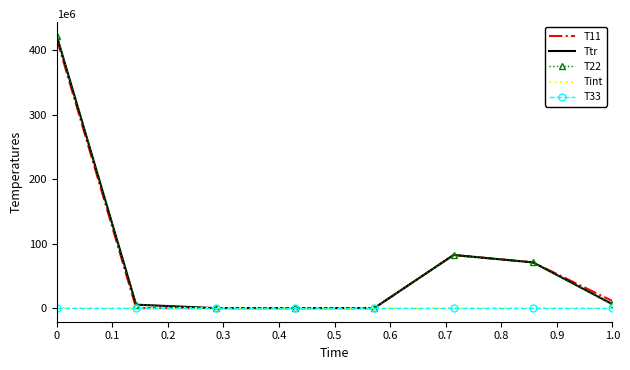

True or false: Ttr and Tint cross at least once.

False